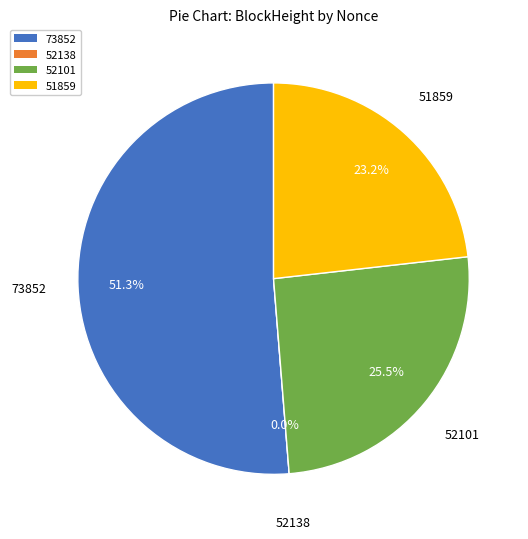

To the nearest percent, what portion does 51859 represent?

23%